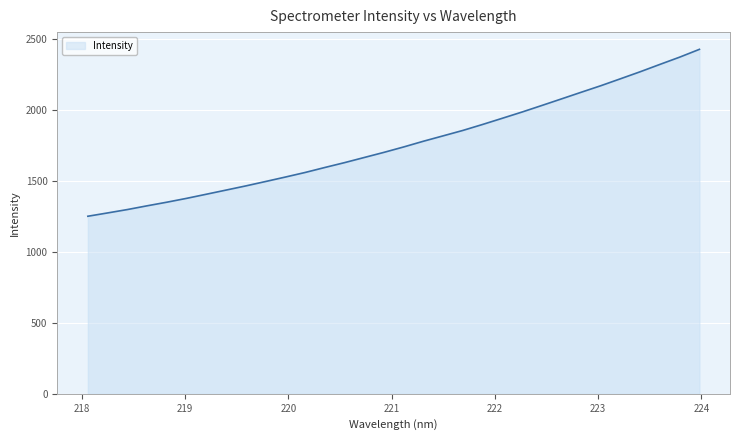

What is the smallest value displayed?

1249.4